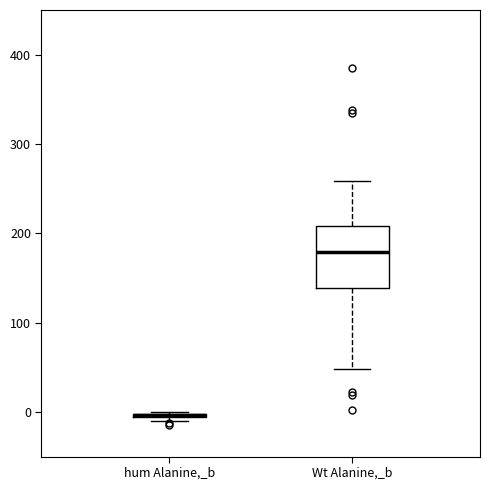

Where is the upper edge of the box for hum Alanine,_b on the y-axis? The values are not printed on the chart, so give them approximately, as read against the axis.

0